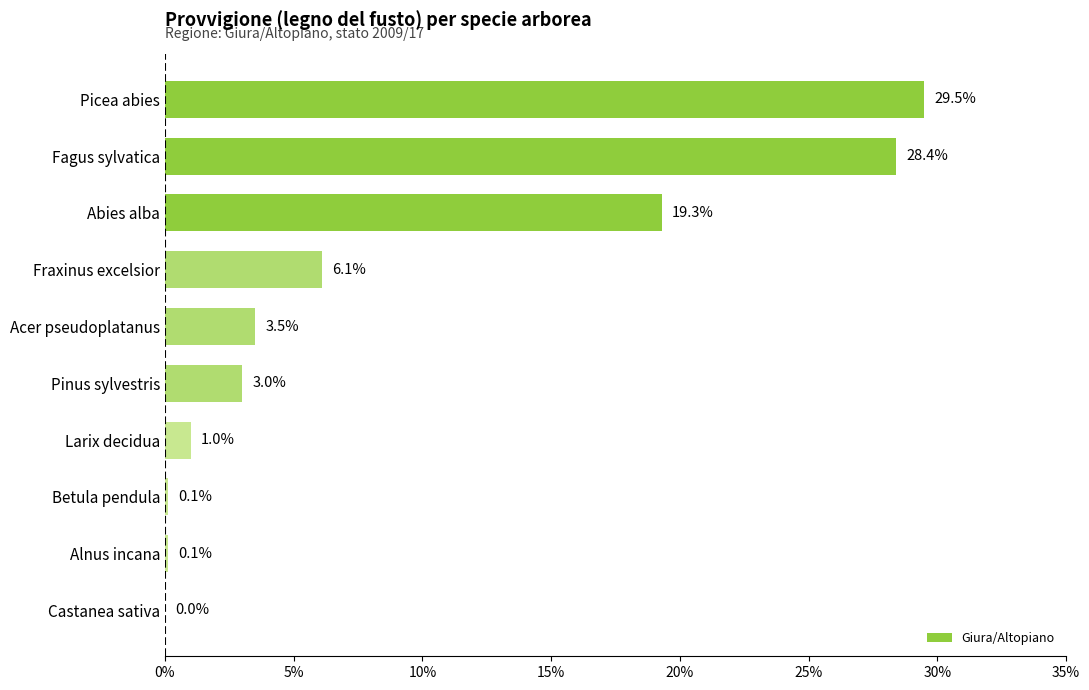

Which label corresponds to the largest value in the chart?

Picea abies